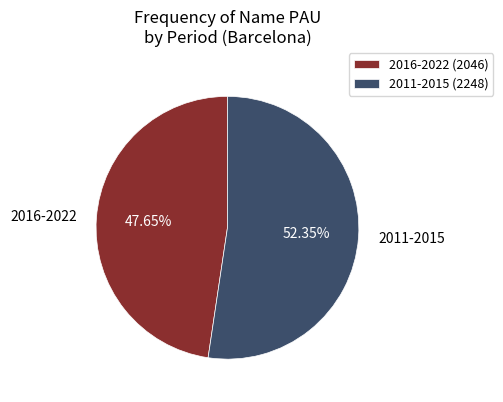

Is there any slice that represents more than half of the pie?

Yes